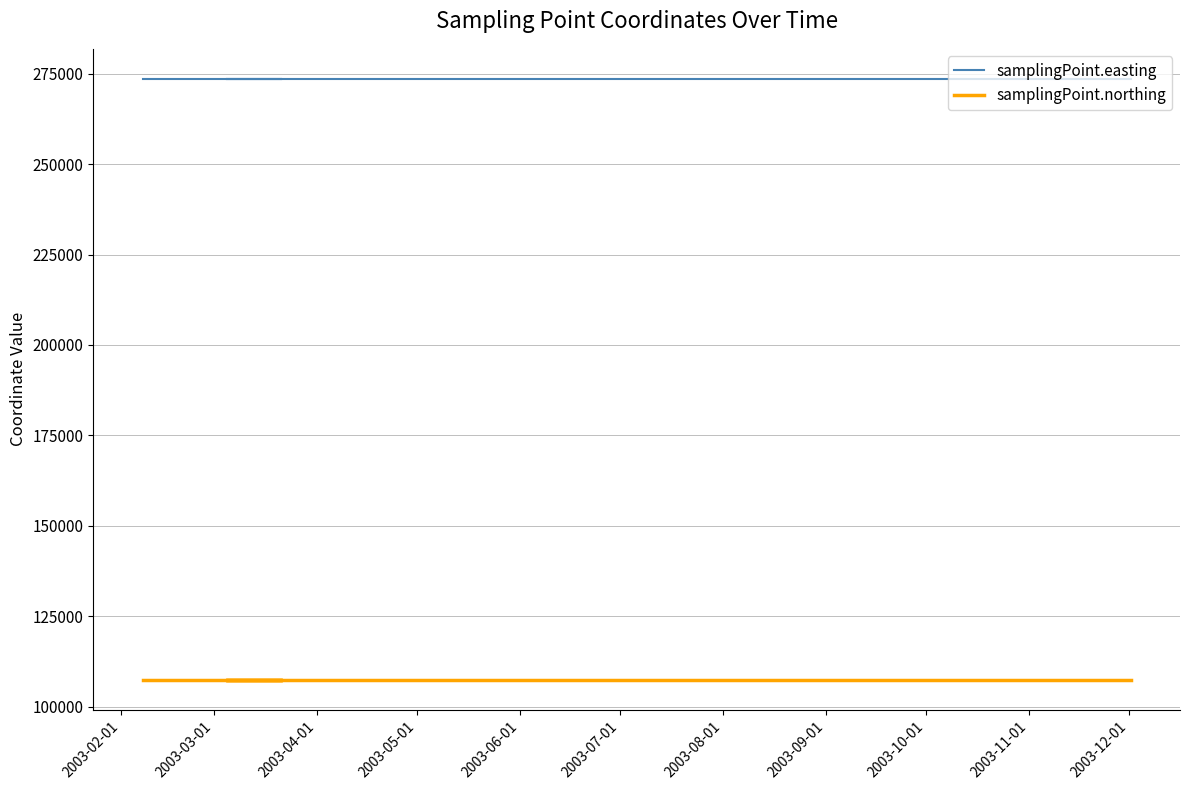

True or false: samplingPoint.easting and samplingPoint.northing cross at least once.

False